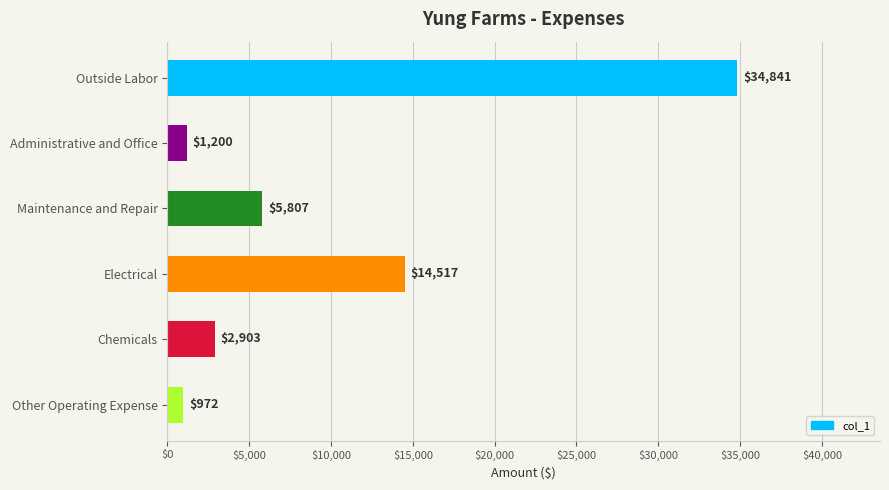

Are the bars grouped side by side (vs. stacked)?

No